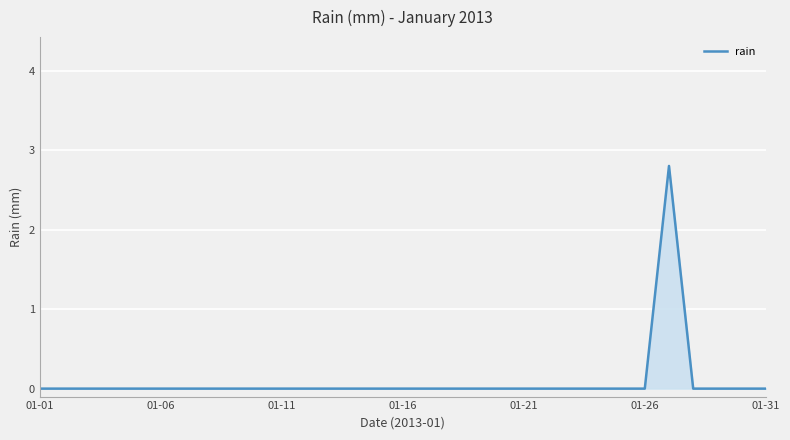

What is the maximum value shown in the chart?

2.8